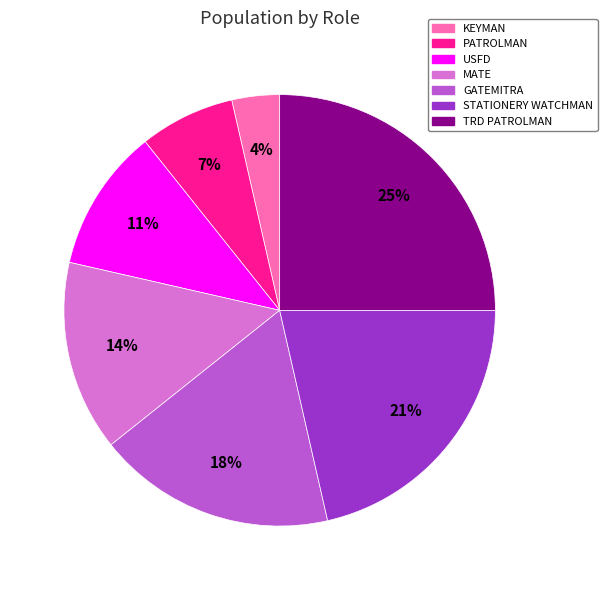

Is there a majority slice in this chart?

No